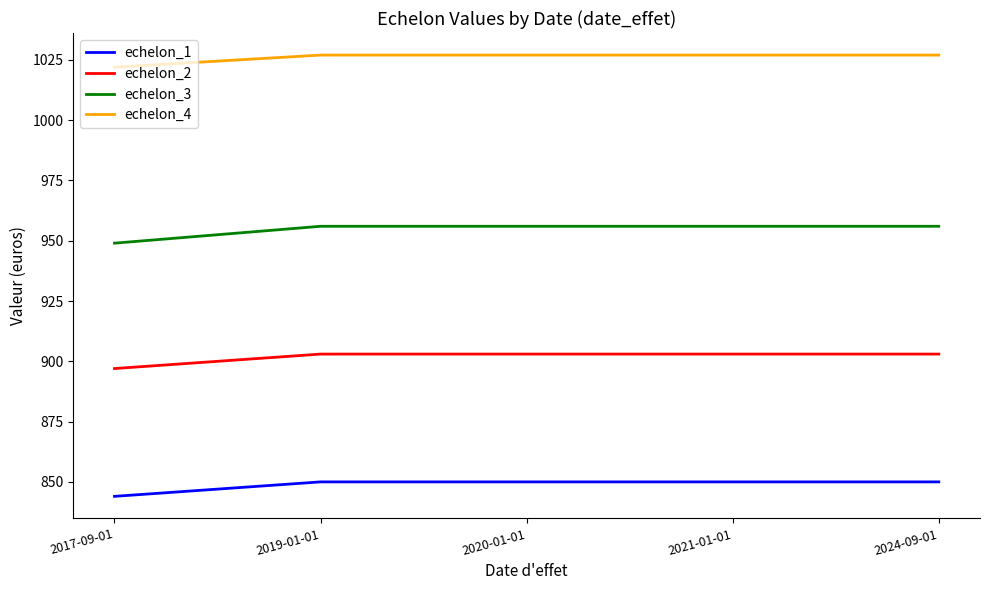

Between 2017-09-01 and 2019-01-01, which series saw the biggest shift?

echelon_3